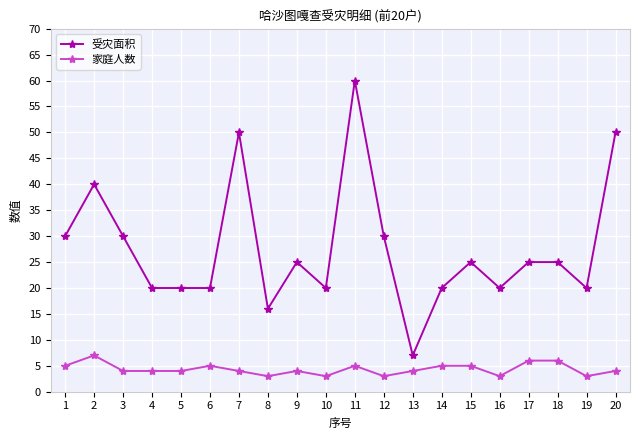

What is the greatest value displayed?

60